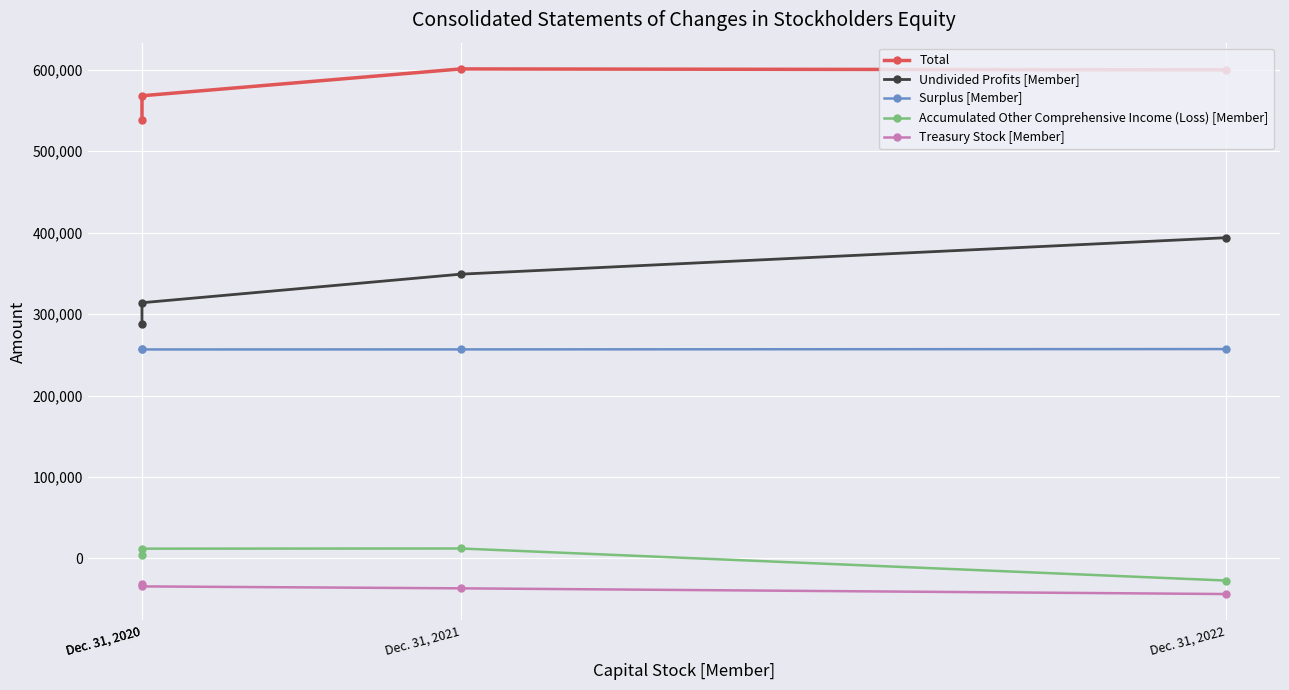

Reading left to right, what are all the values shown in this chart?

Total: 538257	568161	601128	599987
Undivided Profits [Member]: 288067	313974	349056	393831
Surplus [Member]: 256591	256606	256661	257078
Accumulated Other Comprehensive Income (Loss) [Member]: 4461	11936	12147	-27194
Treasury Stock [Member]: -30903	-34396	-36782	-43786